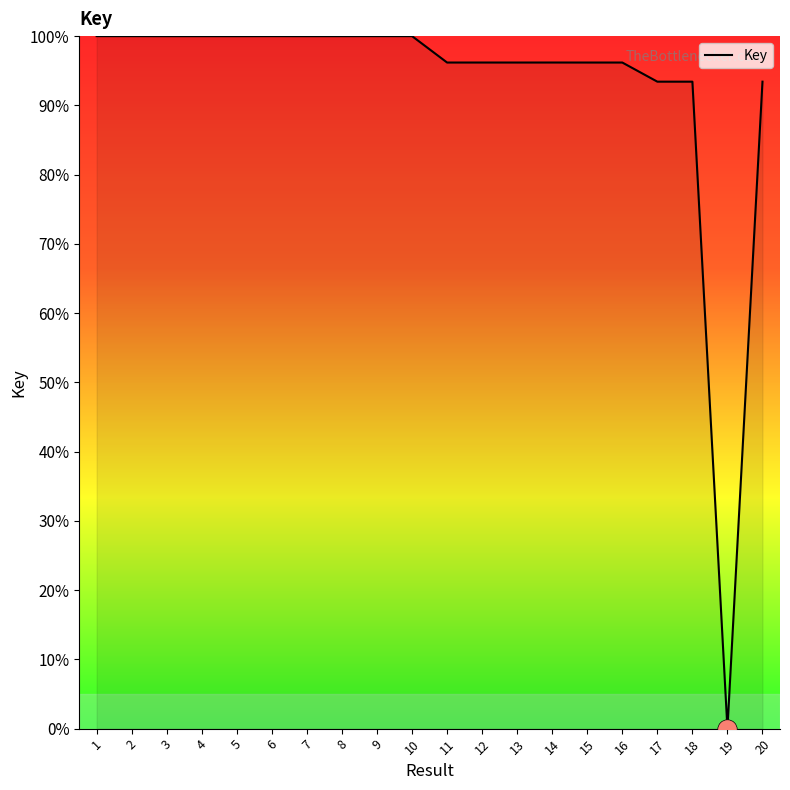

Reading left to right, list all the values displayed in this chart.

1=100.0	2=100.0	3=100.0	4=100.0	5=100.0	6=100.0	7=100.0	8=100.0	9=100.0	10=100.0	11=96.2	12=96.2	13=96.2	14=96.2	15=96.2	16=96.2	17=93.4	18=93.4	19=0.0	20=93.4